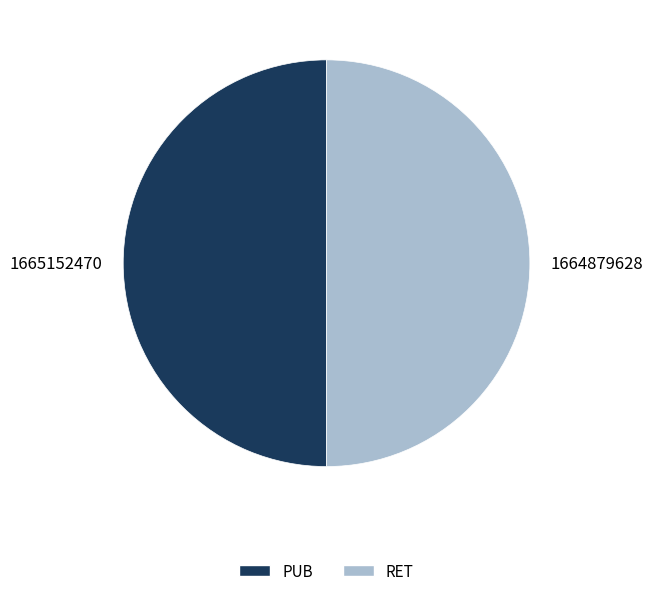

Approximately how many times larger is the value at PUB compared to RET?

1.0